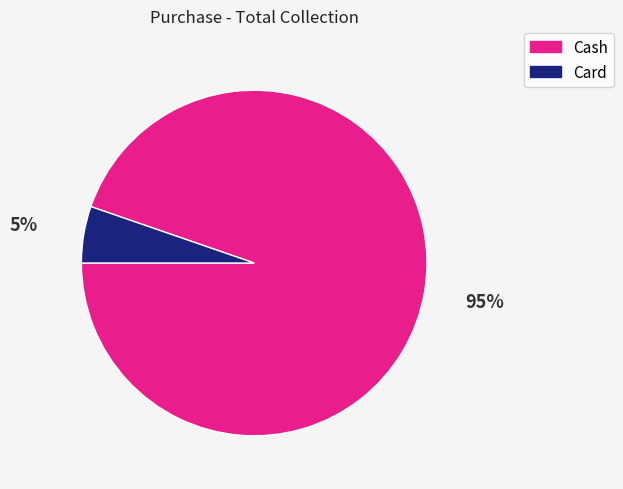

Is it true that Cash is 99% of the pie?

False